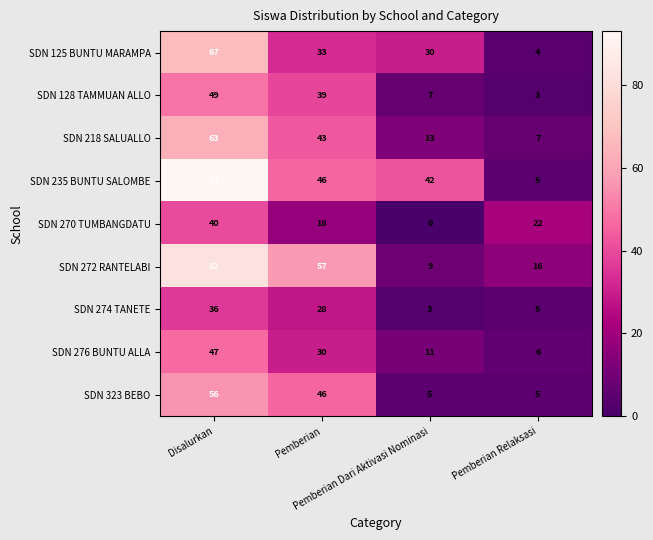

Which series has the largest total across all categories?

SDN 235 BUNTU SALOMBE